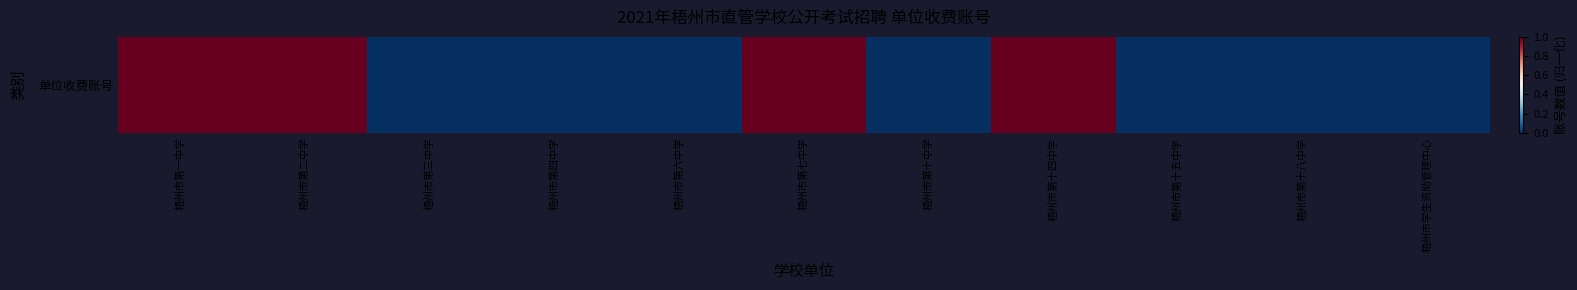

At which label is the value closest to 0?

梧州市第十五中学